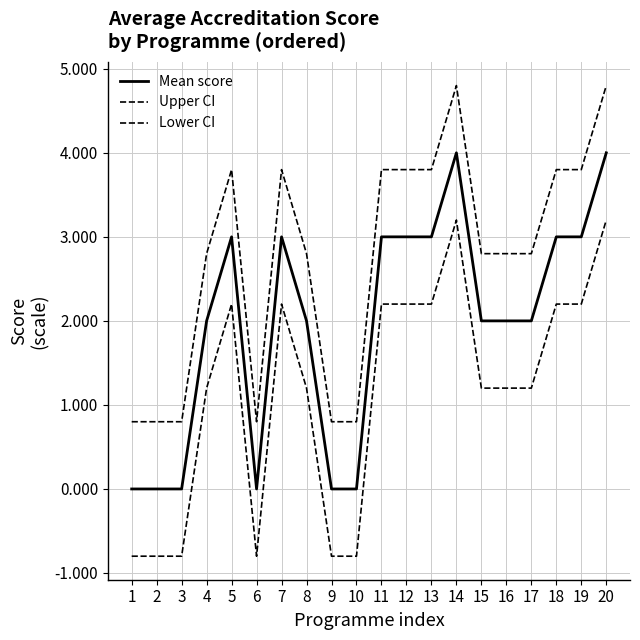

True or false: Upper CI and Lower CI cross at least once.

False